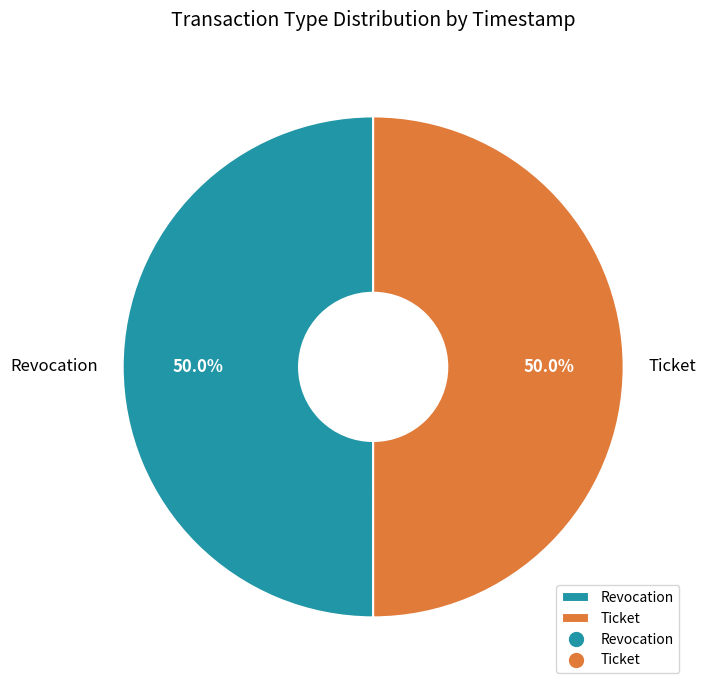

Count the number of slices in the pie.

2